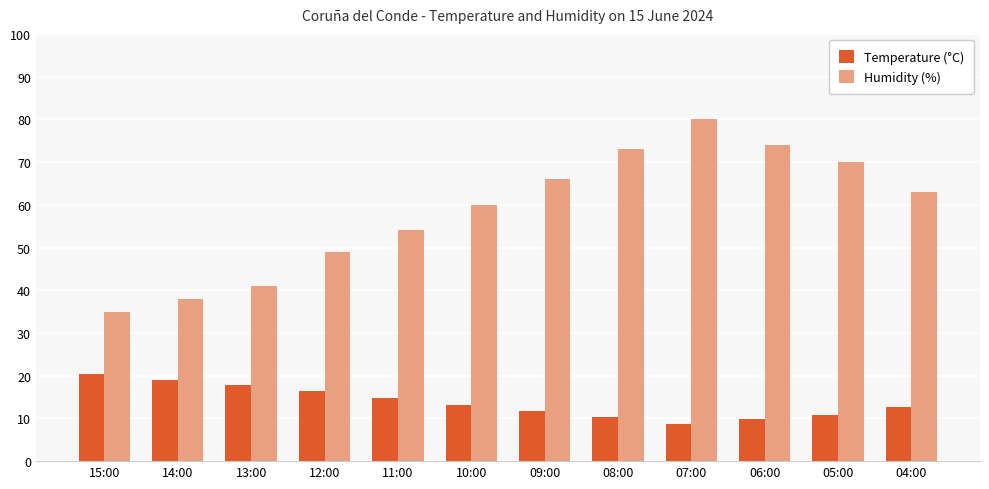

Are the bars horizontal?

No